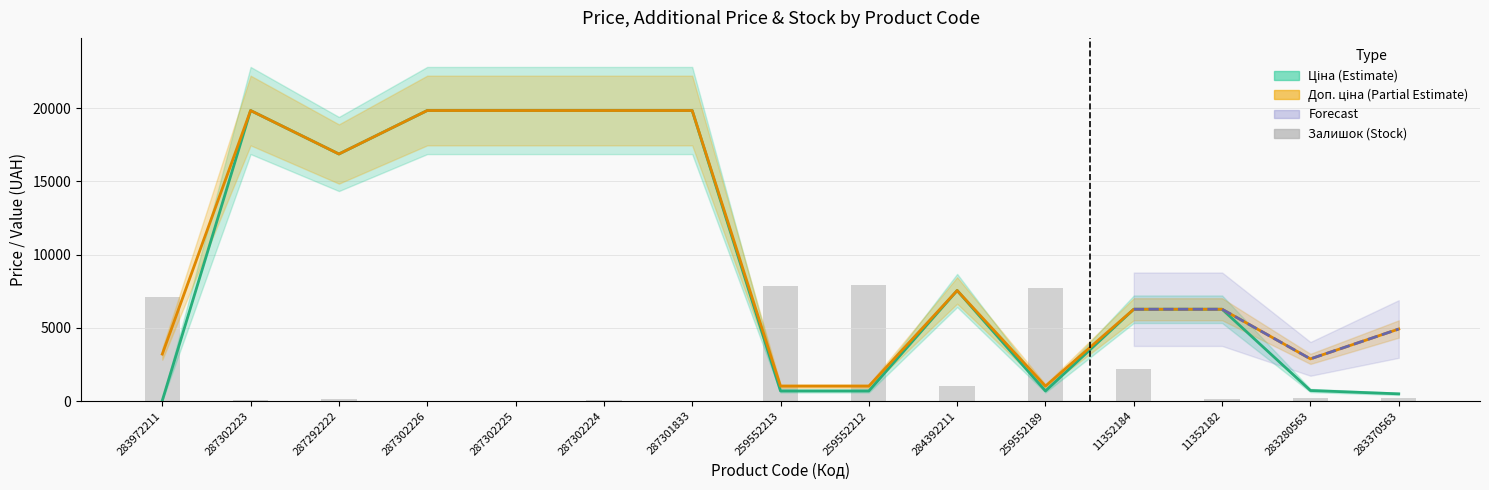

Reading left to right, transcribe all the data shown in this chart.

Ціна: 32.0	19831.1	16863.2	19831.1	19831.1	19831.1	19831.1	689.1	689.1	7545.9	689.1	6266.7	6266.7	719.6	491.7
Доп. ціна: 3205.0	19831.1	16863.2	19831.1	19831.1	19831.1	19831.1	1017.8	1017.8	7545.9	1017.8	6266.7	6266.7	2878.5	4917.4
Залишок: 7122.5	71.5	119.1	0.0	0.0	71.5	0.0	7861.0	7932.4	1000.5	7694.2	2215.4	119.1	214.4	190.6